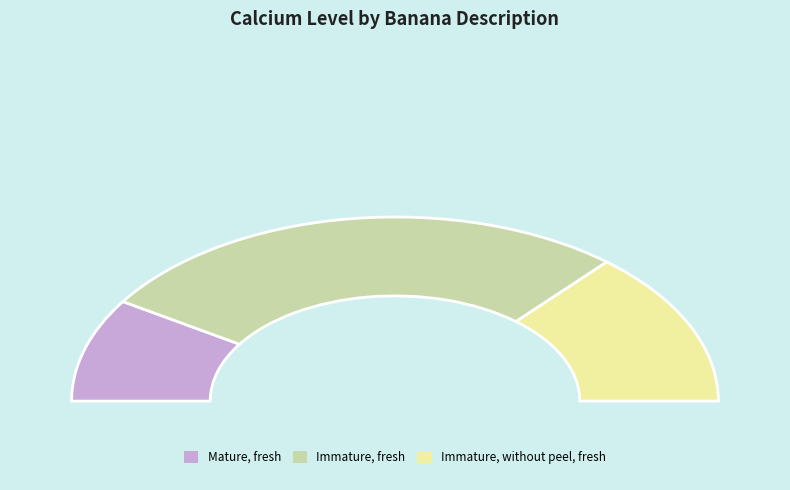

What percentage do Mature, fresh and Immature, fresh together represent?

72.7%